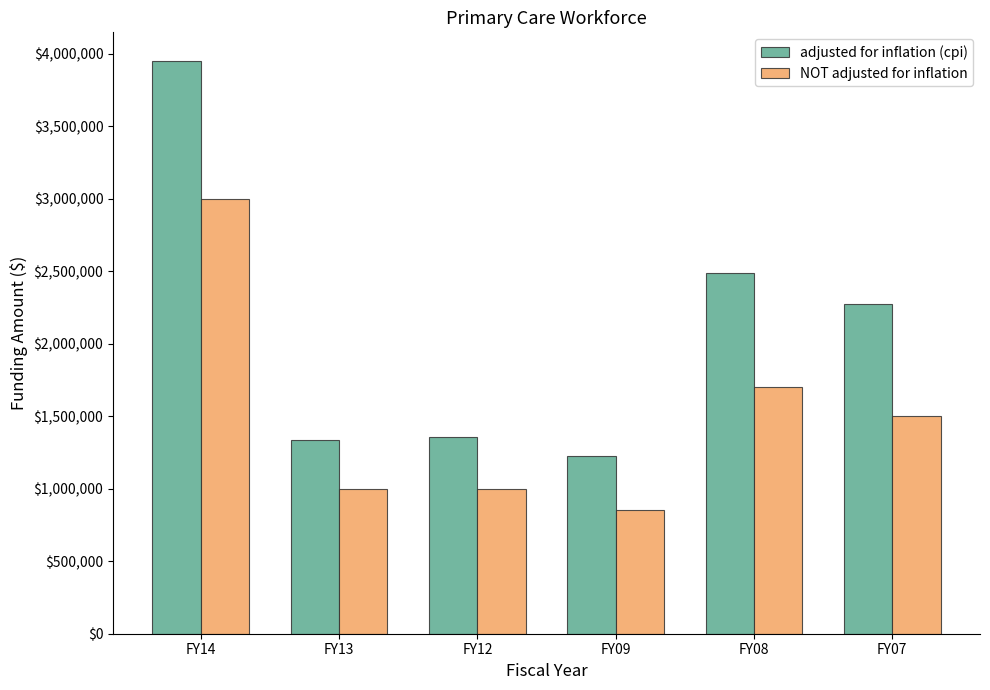

What are all the series names shown in the legend?

adjusted for inflation (cpi), NOT adjusted for inflation